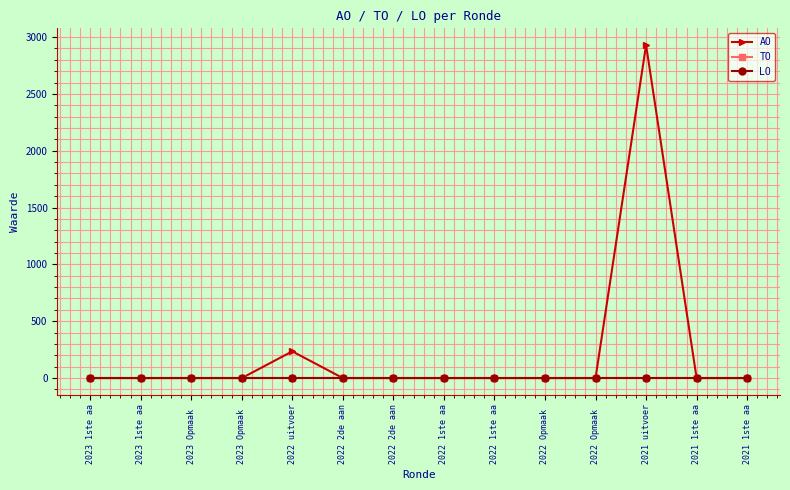

Read the AO value at 2021 uitvoer, to the nearest 10.

2930